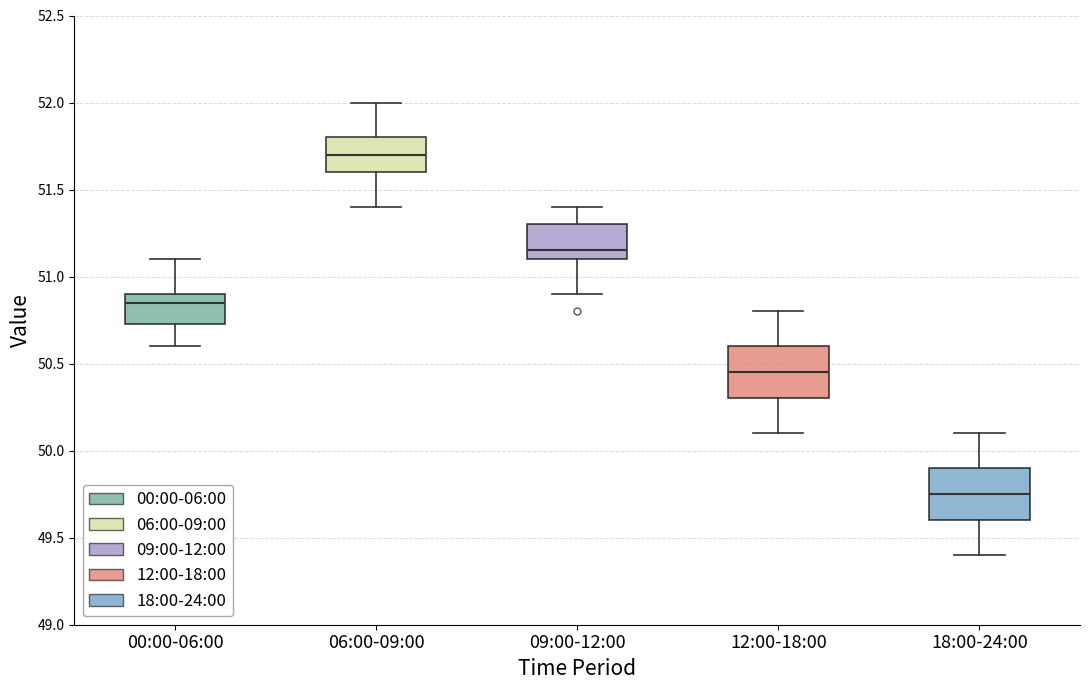

Reading left to right, transcribe this box plot: for each box, give where its median line is, the range the box spans, and where its two whiskers end, as read against the y-axis. The values are not printed on the chart, so give them approximately, as read against the axis.

00:00-06:00: median 50.85, box 50.75 to 50.90, whiskers 50.60 to 51.10
06:00-09:00: median 51.70, box 51.60 to 51.80, whiskers 51.40 to 52.00
09:00-12:00: median 51.15, box 51.10 to 51.30, whiskers 50.90 to 51.40
12:00-18:00: median 50.45, box 50.30 to 50.60, whiskers 50.10 to 50.80
18:00-24:00: median 49.75, box 49.60 to 49.90, whiskers 49.40 to 50.10